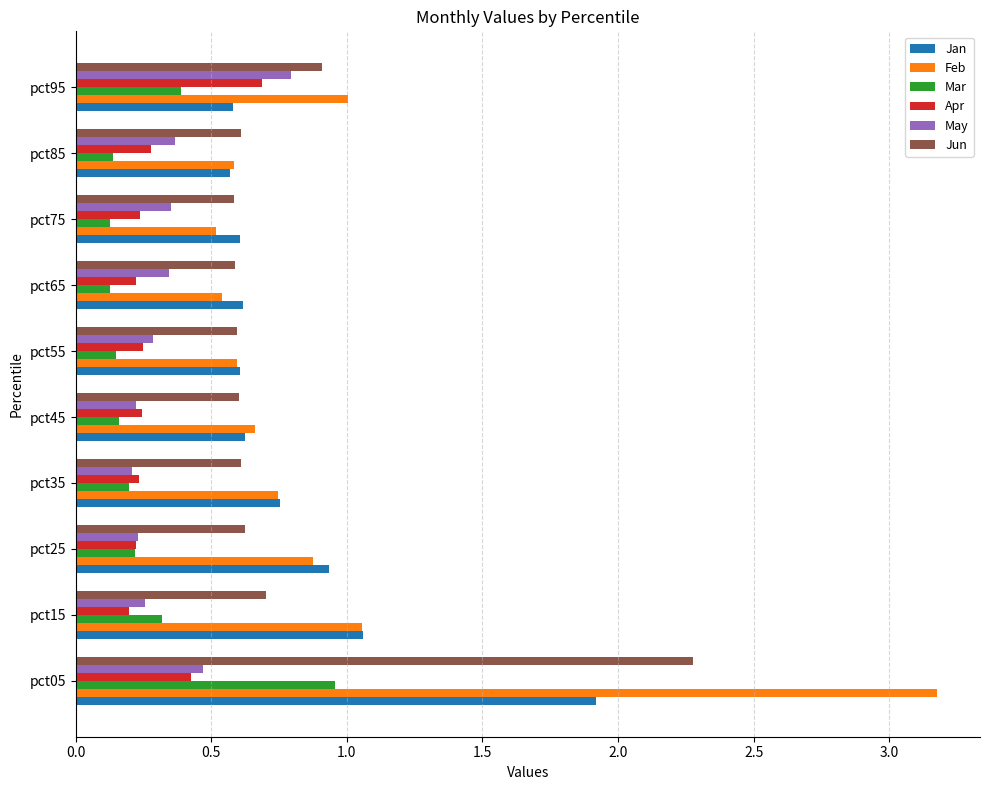

Which category has the highest value in the Feb series?

pct05